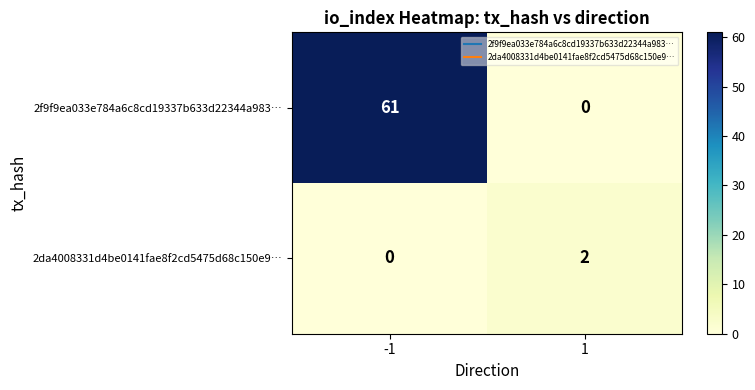

At which category is the sum across all series the highest?

-1